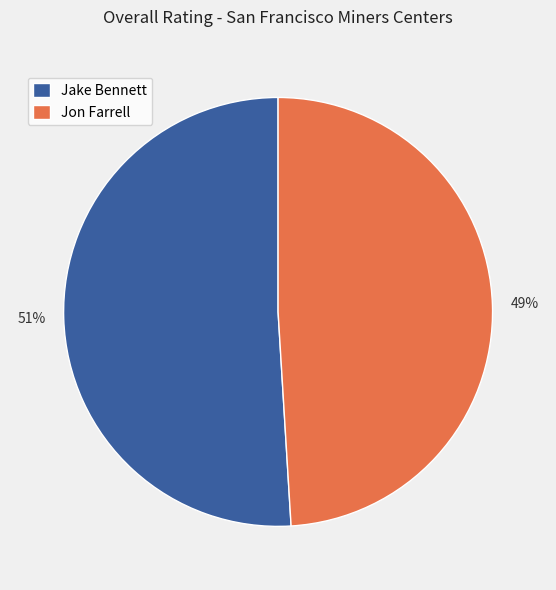

To the nearest percent, what portion does Jake Bennett represent?

51%